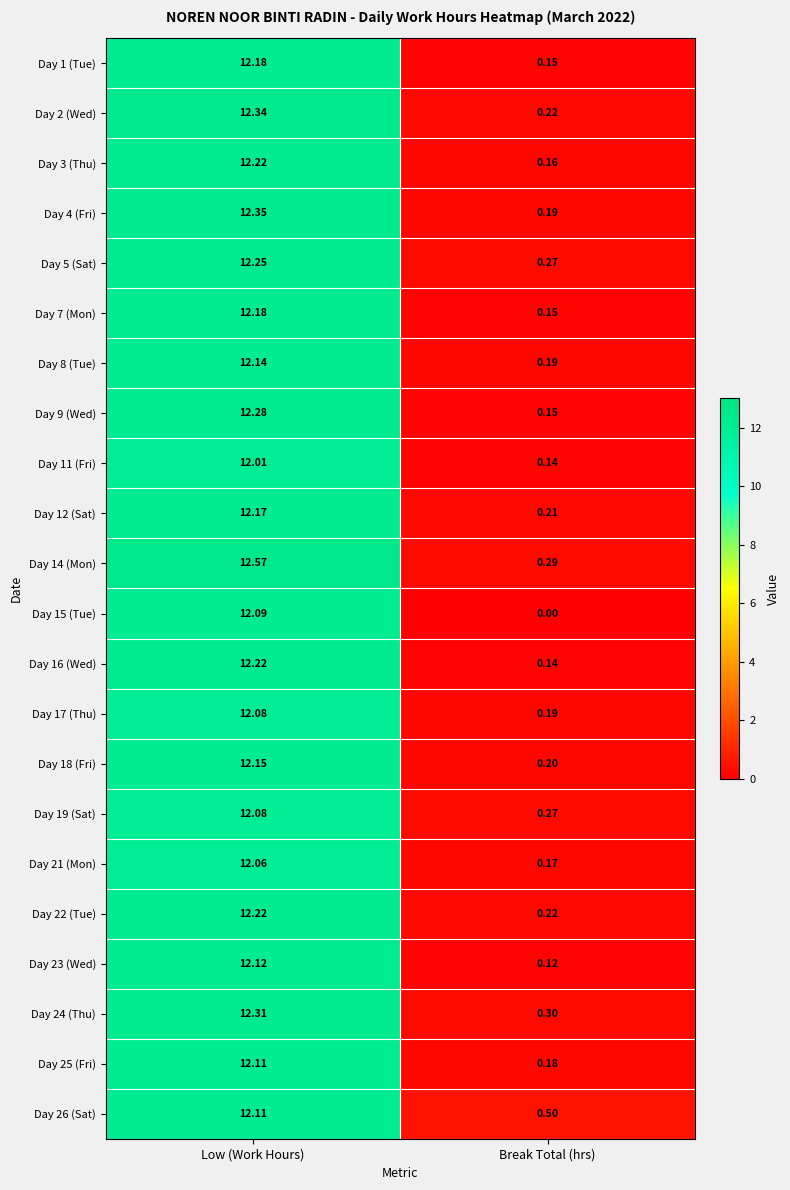

Rank the categories by Day 16 (Wed) value from lowest to highest.

Break Total (hrs), Low (Work Hours)